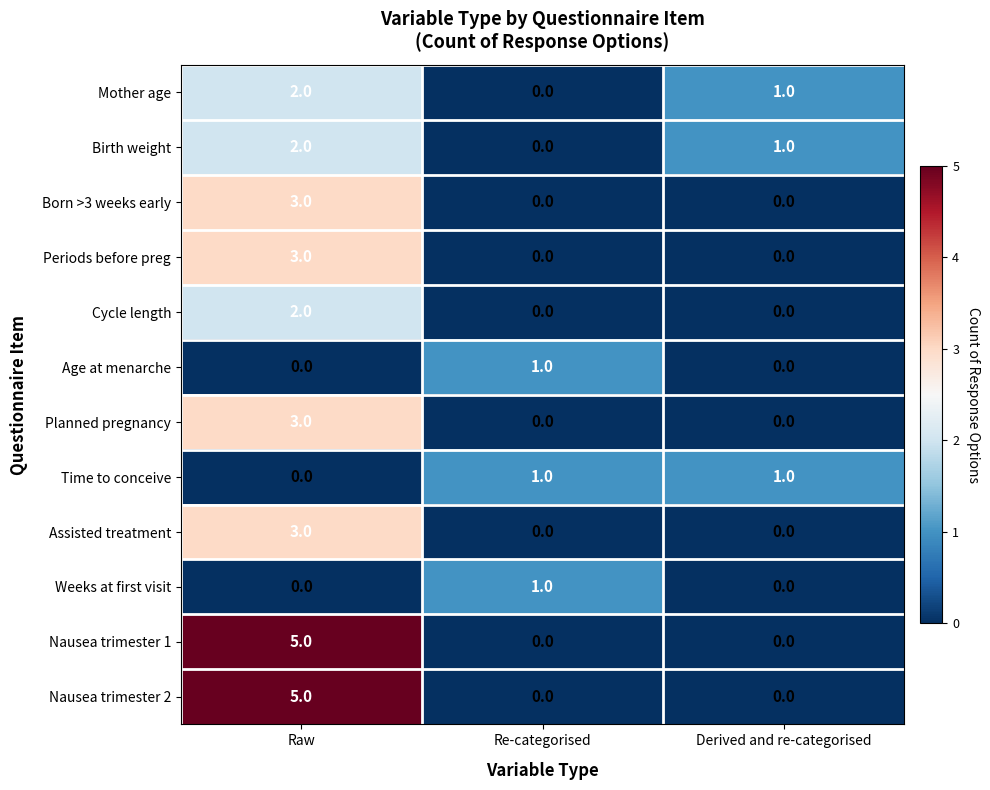

What is the difference between the highest and lowest values at Raw?

5